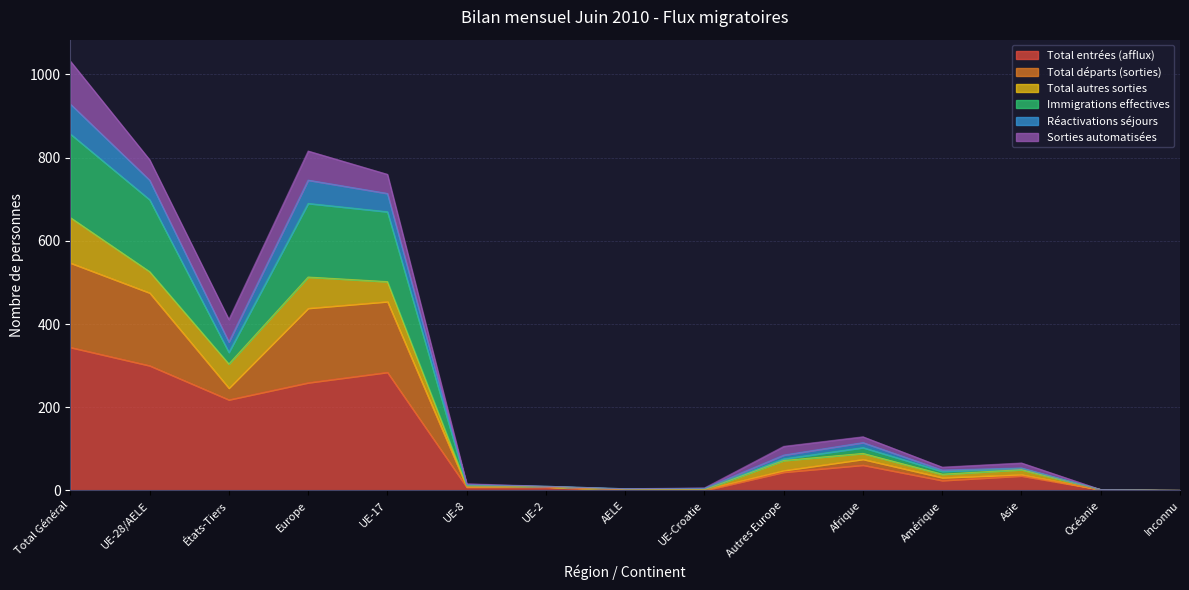

At which label does Total entrées (afflux) reach its peak?

Total Général